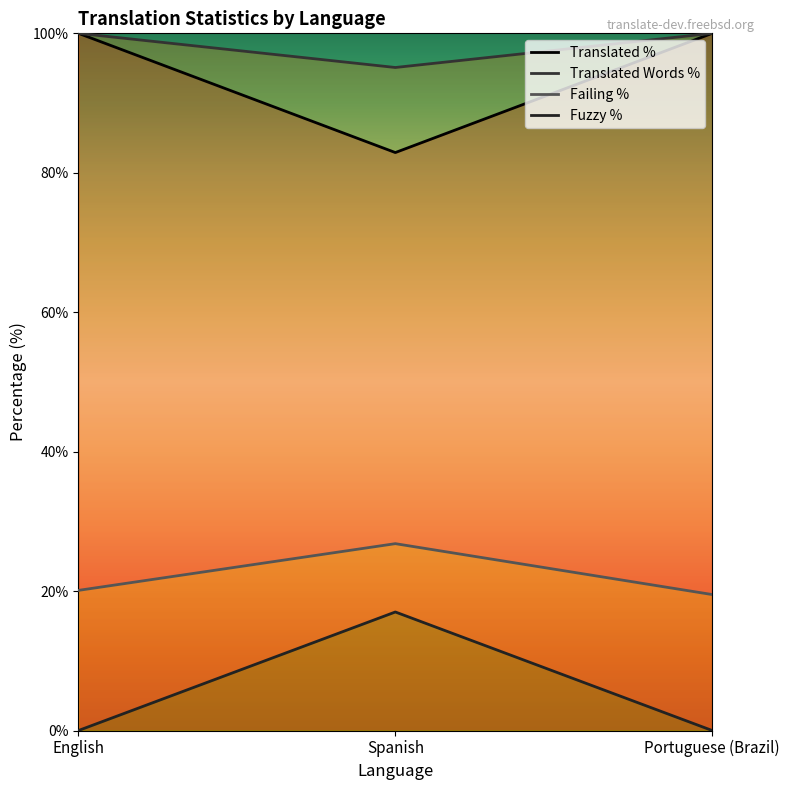

What is the label of the 3rd point from the right?

English